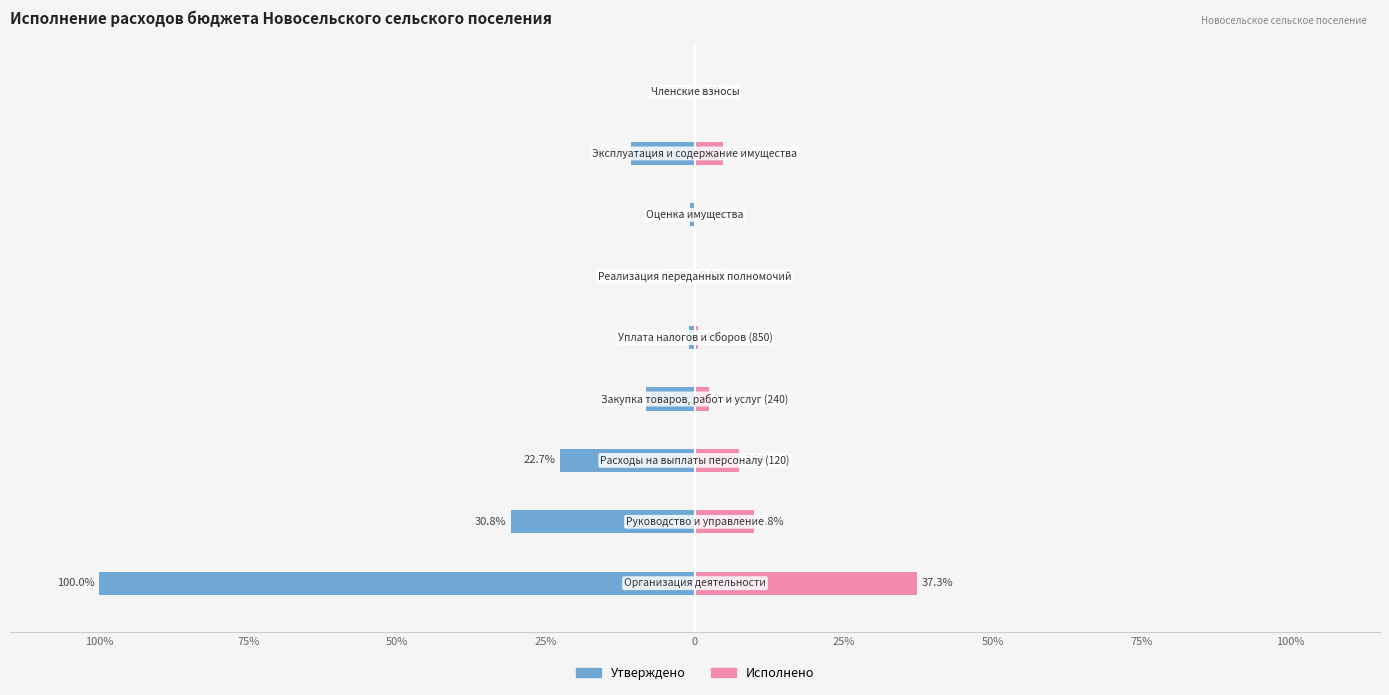

How many series are shown in this chart?

2